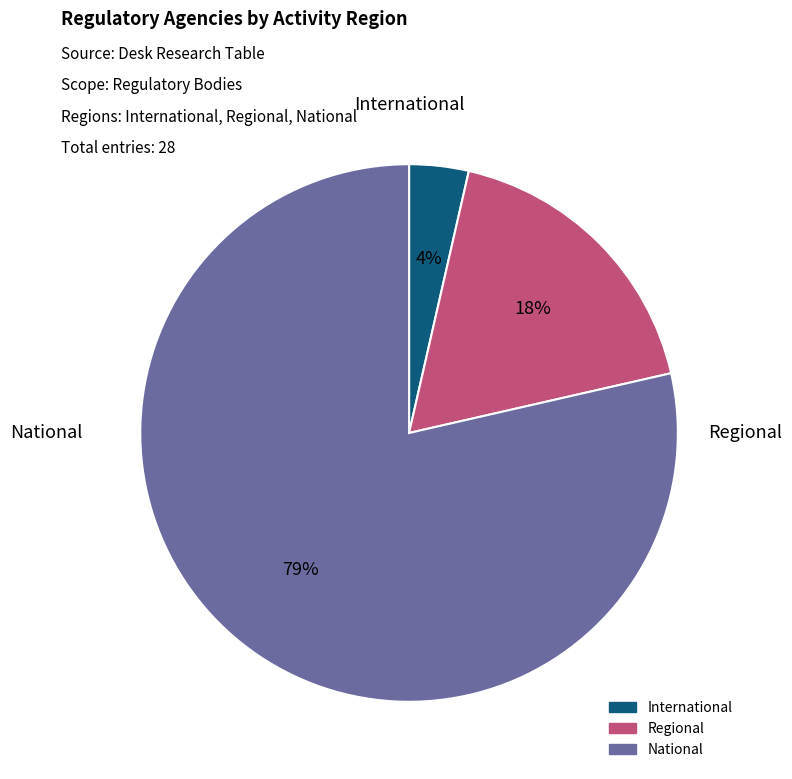

To the nearest percent, what is the combined percentage of International and National?

82%